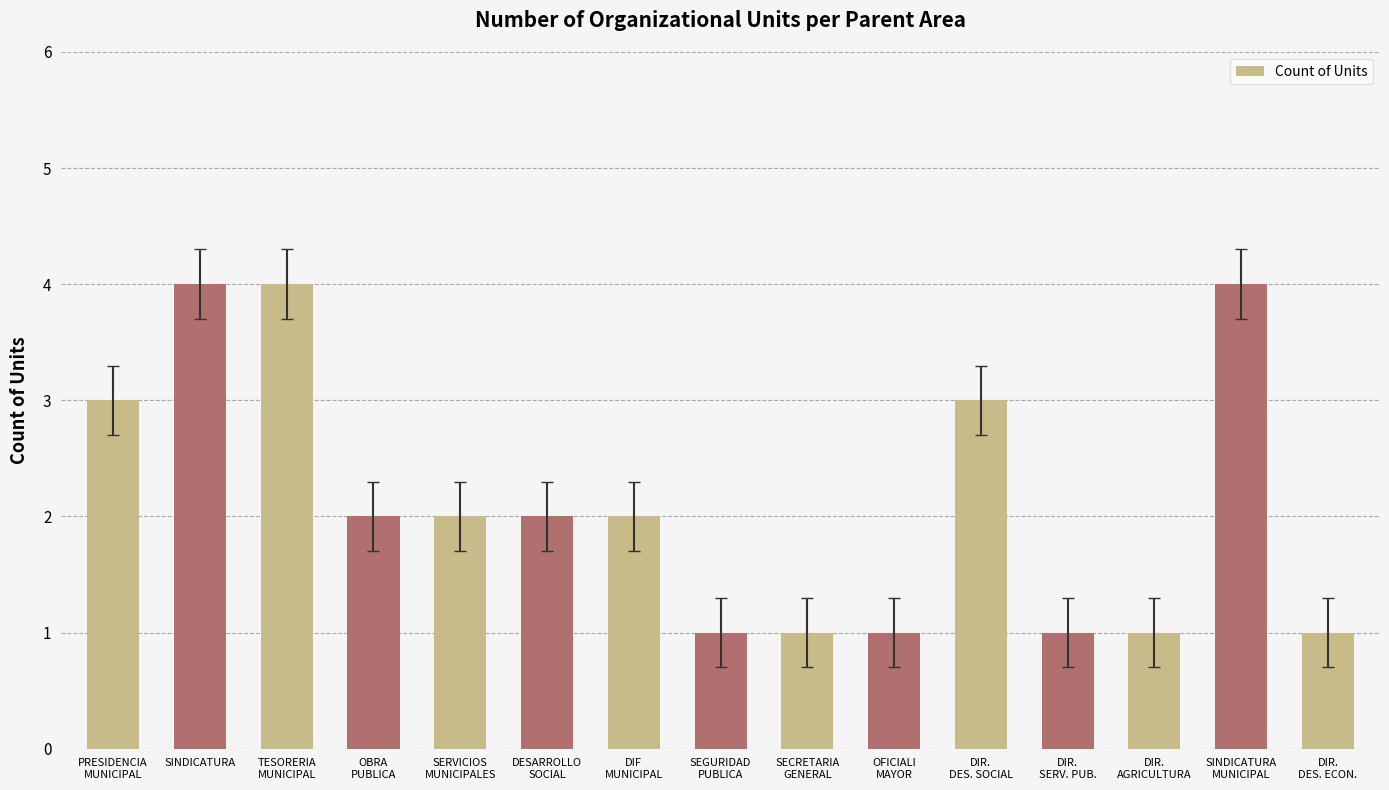

How many series are shown in this chart?

1